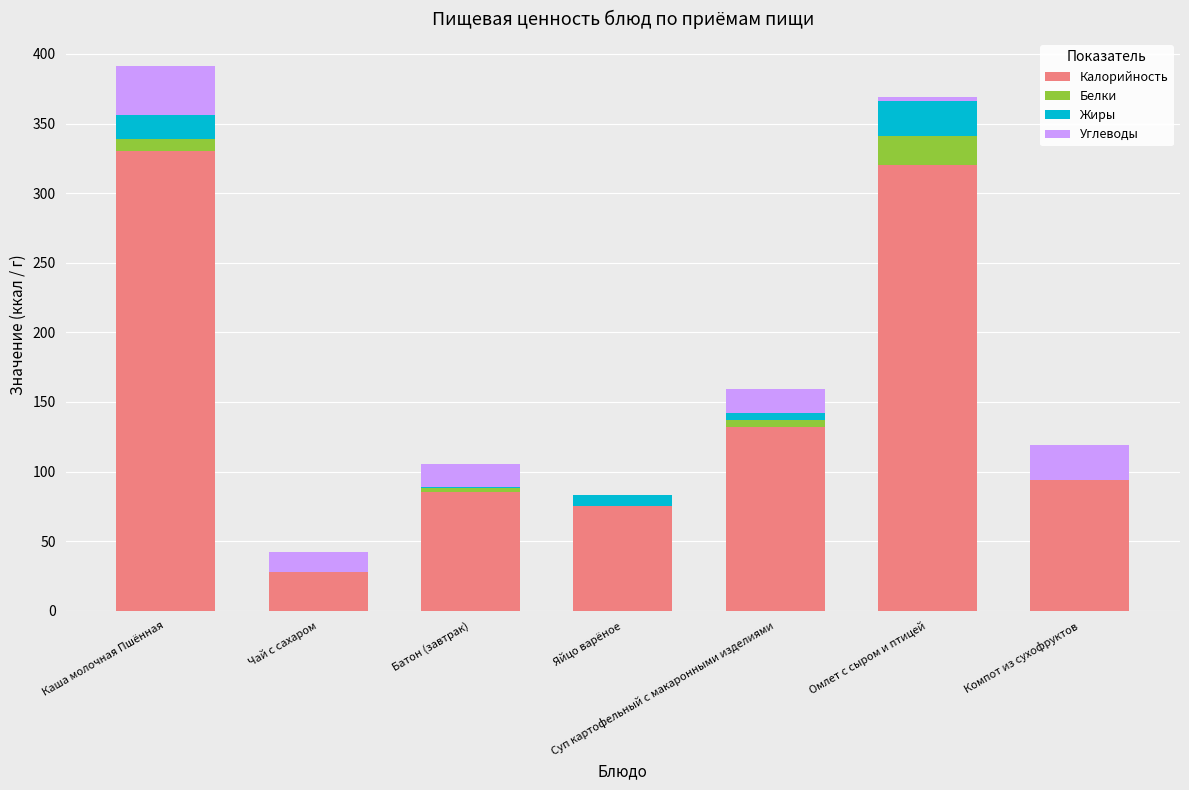

What is the total value across all series at Каша молочная Пшённая?

391.0